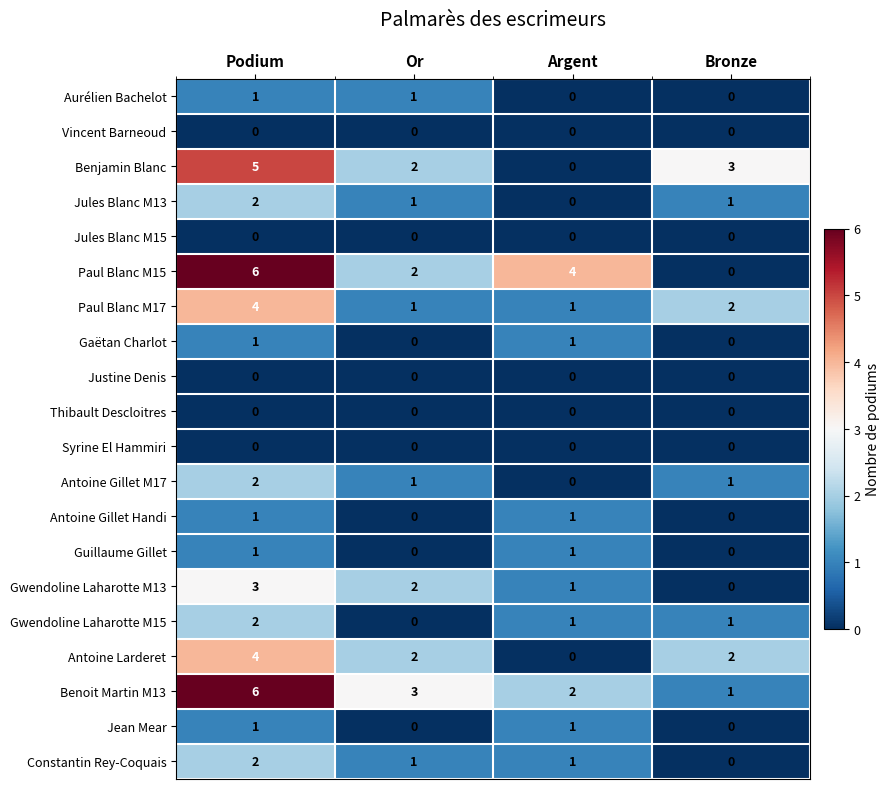

Is it true that Benjamin Blanc equals 2 at Podium?

False